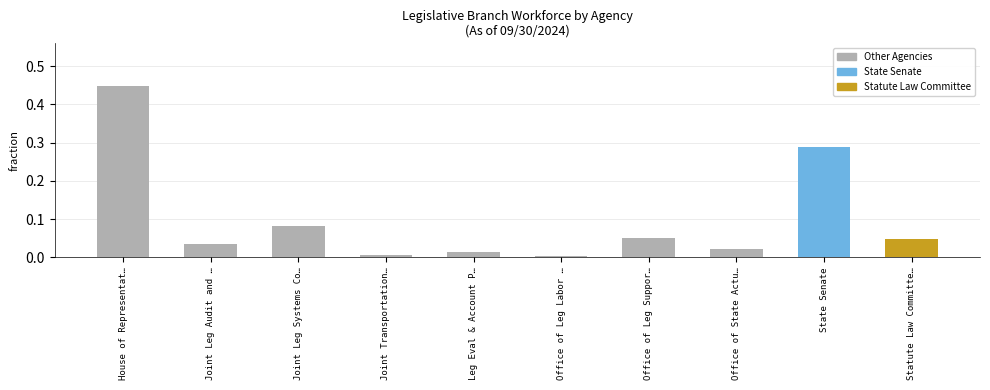

Which label corresponds to the largest value in the chart?

House of Representat…